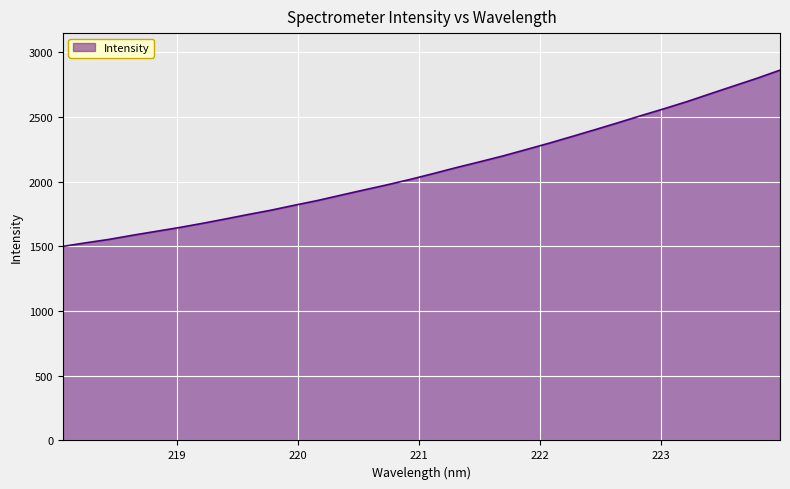

True or false: the data has more than 0 interior local peaks.

False